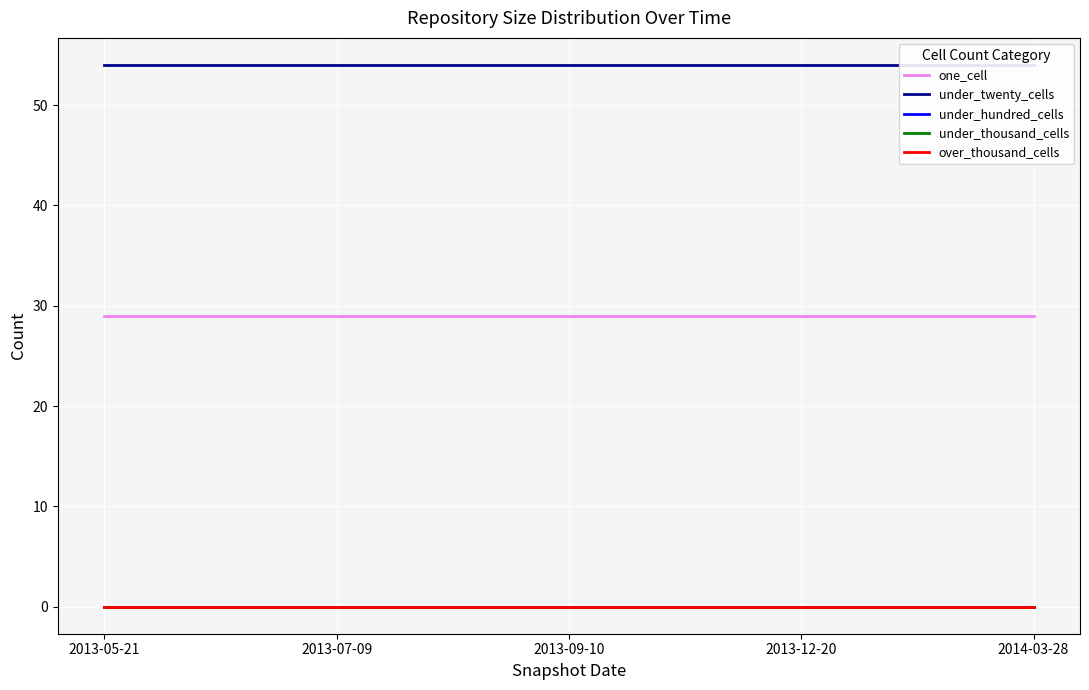

What position from the right is 2013-07-09?

4